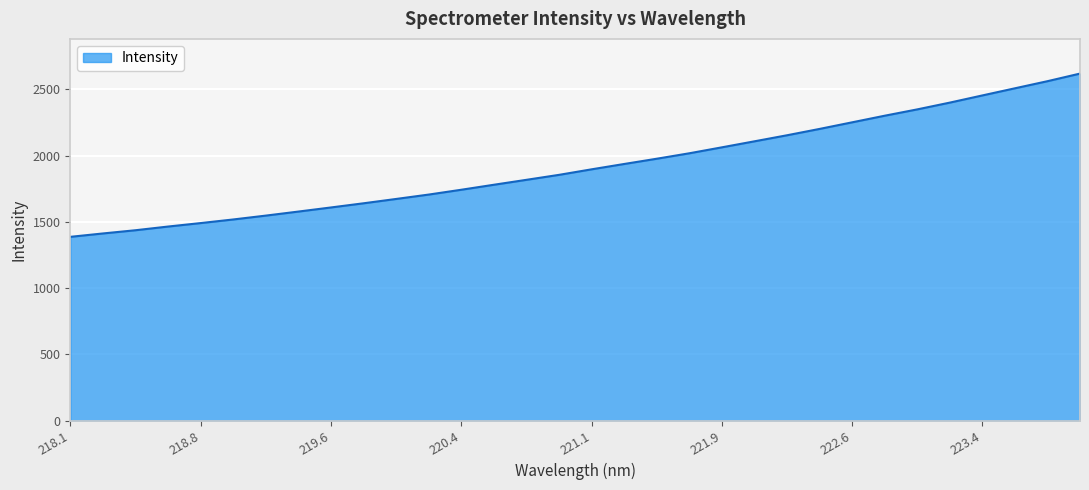

Reading left to right, transcribe all the data shown in this chart.

1387.0	1412.5	1436.8	1464.7	1490.9	1518.2	1547.4	1577.9	1608.9	1640.4	1673.1	1706.3	1742.7	1780.4	1817.6	1855.1	1896.9	1937.2	1976.9	2018.0	2062.9	2108.3	2154.0	2201.9	2251.7	2301.5	2349.3	2400.4	2454.6	2508.4	2562.1	2619.5